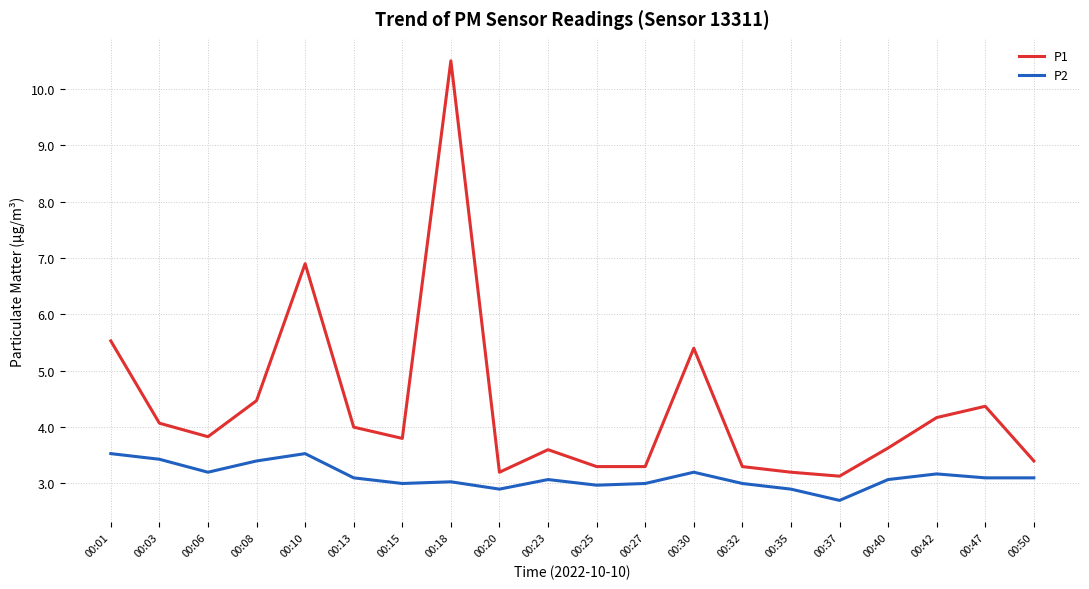

How many lines are shown in the chart?

2